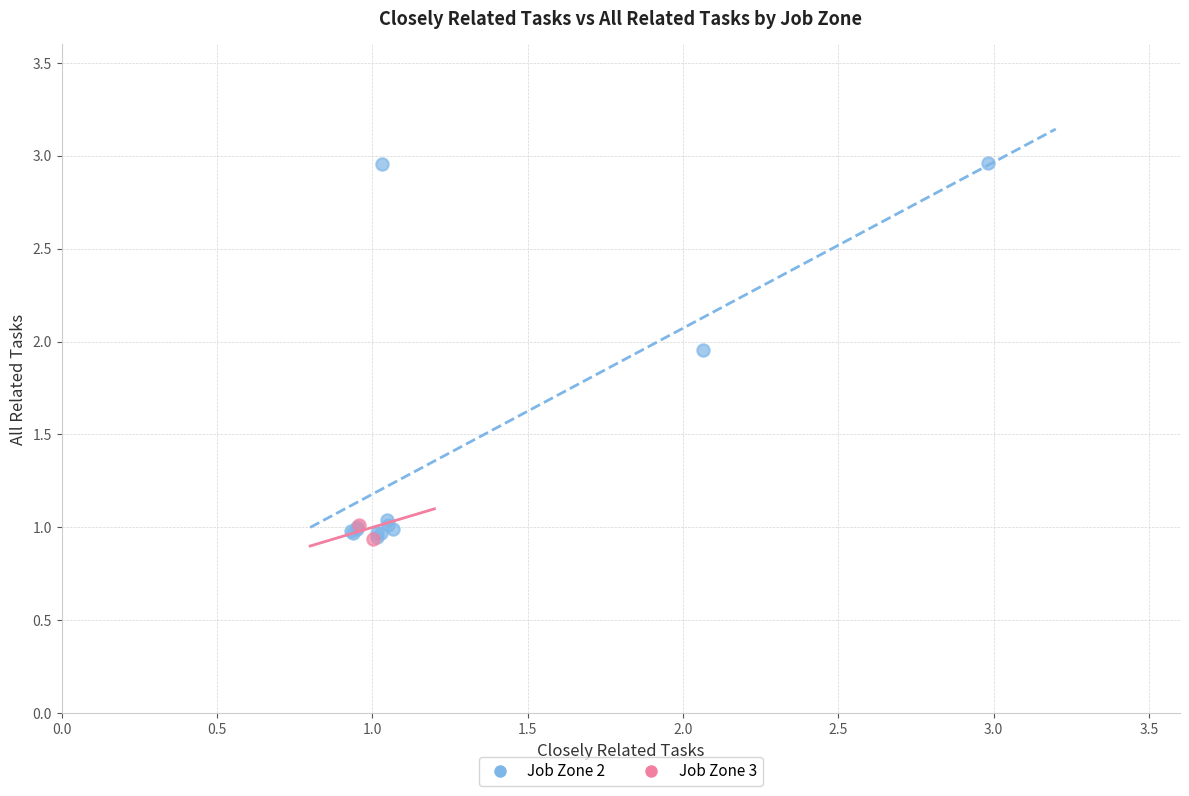

Which series reaches the maximum Y coordinate?

Job Zone 2